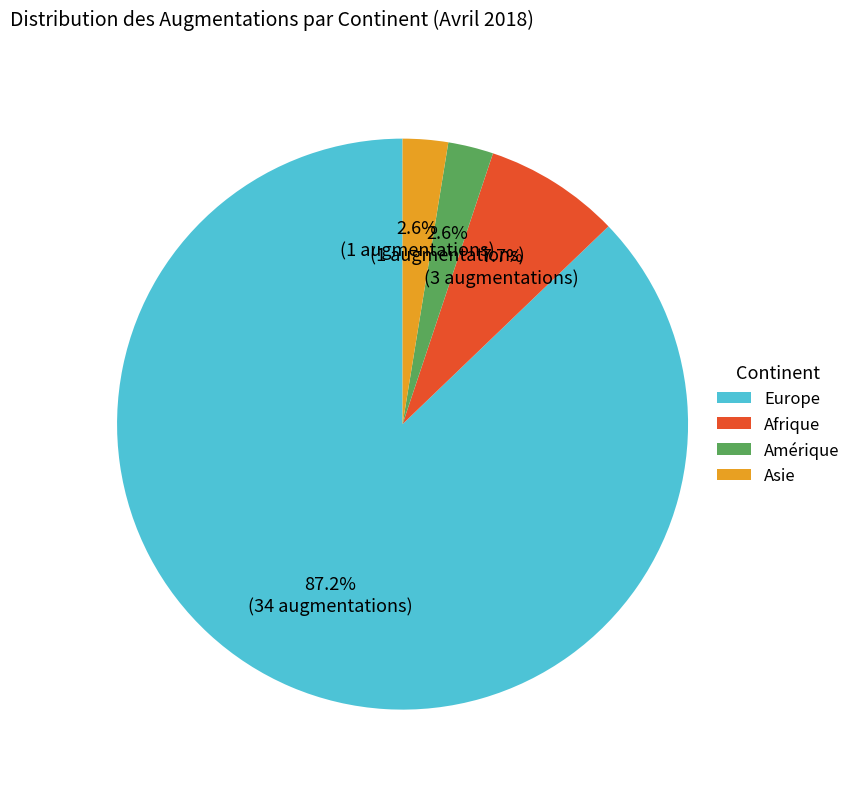

To the nearest percent, what is the difference between the largest and smallest slice percentages?

85%